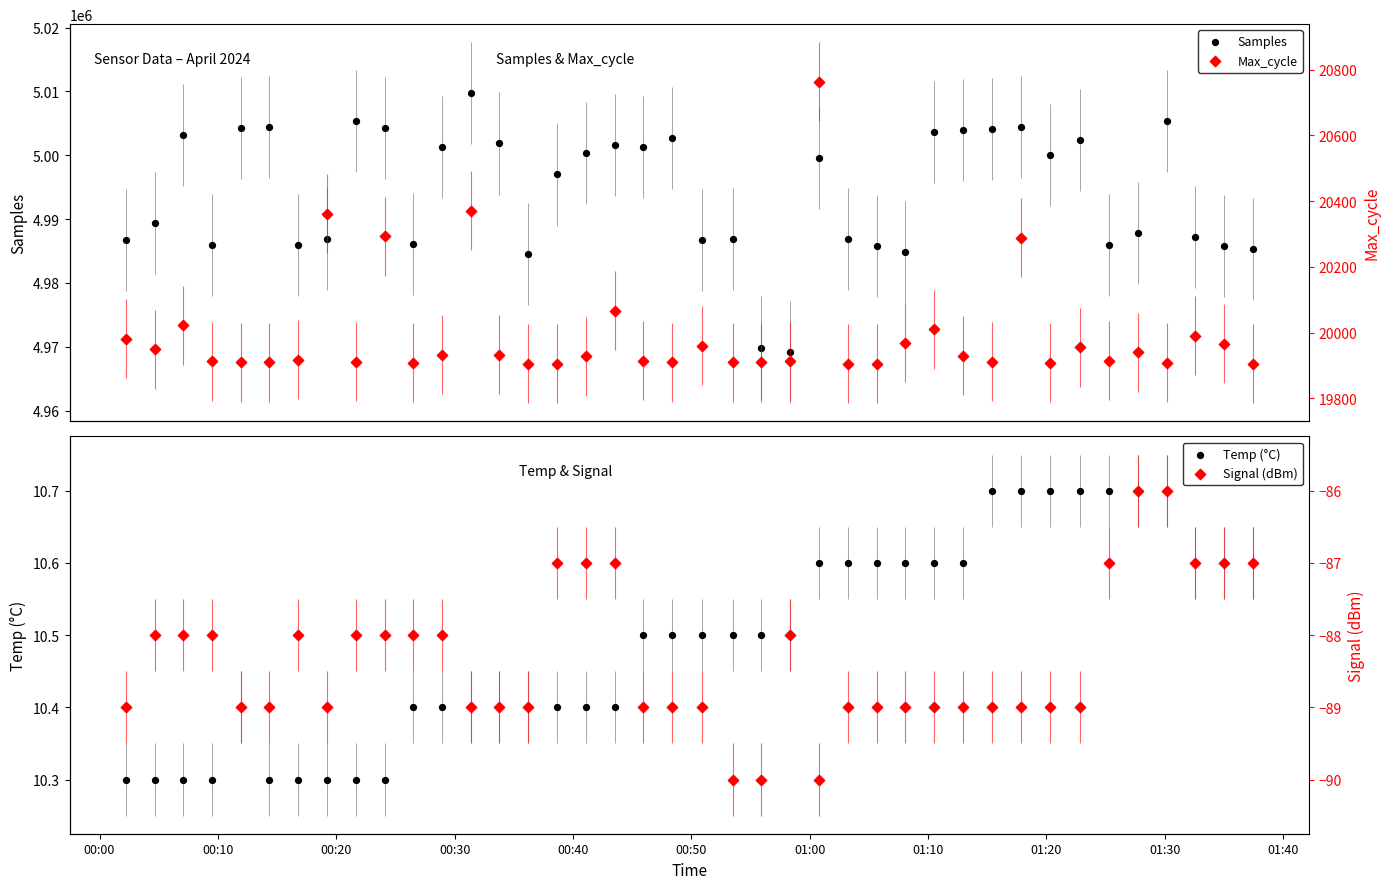

What is the total value across all series at 00:20?

5023098.3